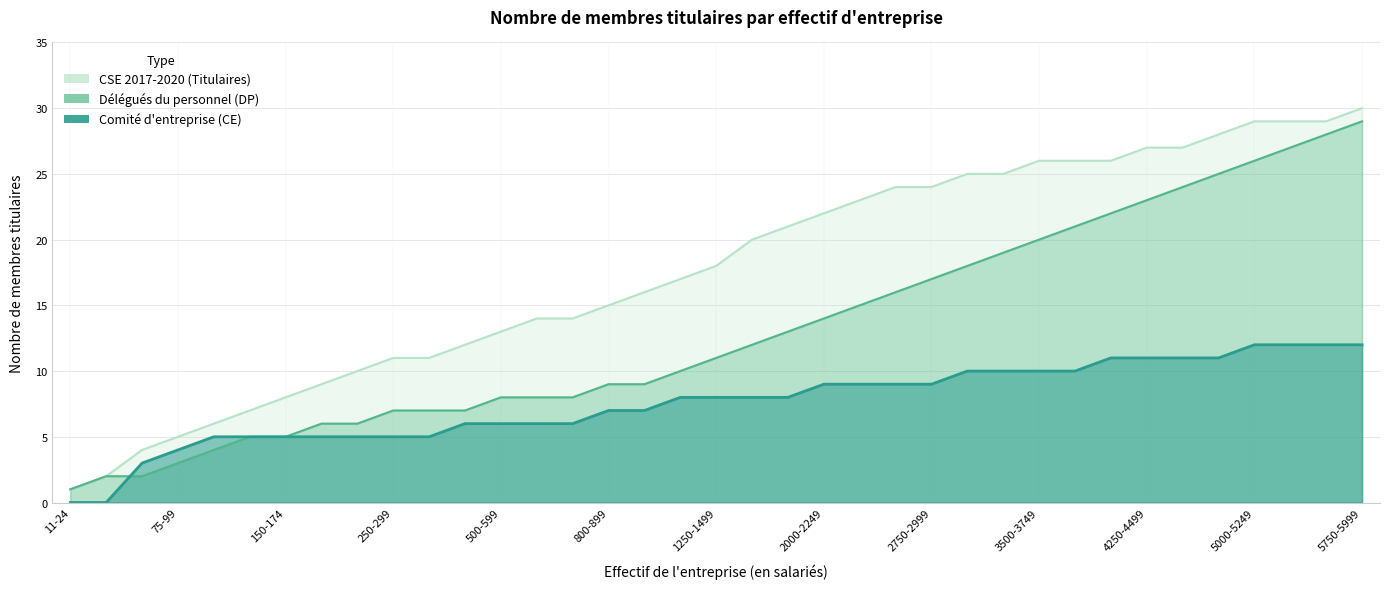

The Comite_entreprise_CE series shows 3 at 5500-5749. True or false?

False